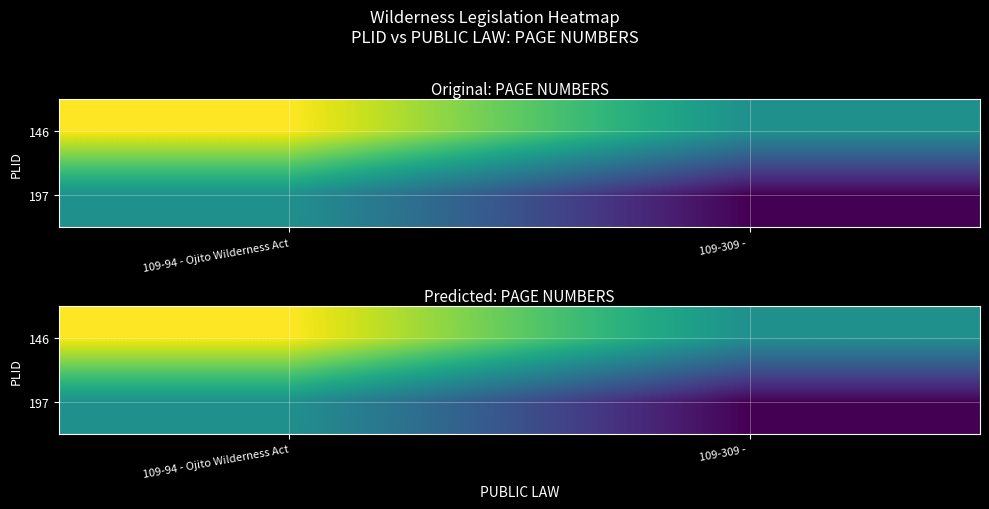

What is the spread (max minus min) of values at 109-309 - ?

1